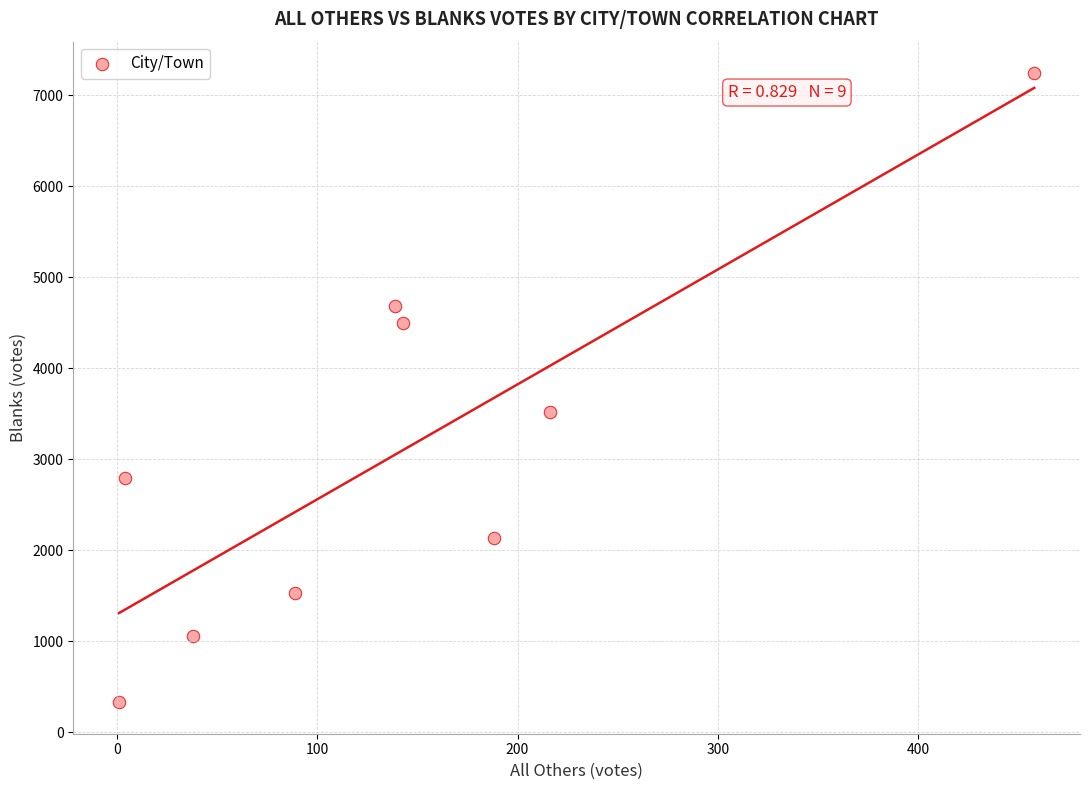

What is the range of X values (max minus min)?

457